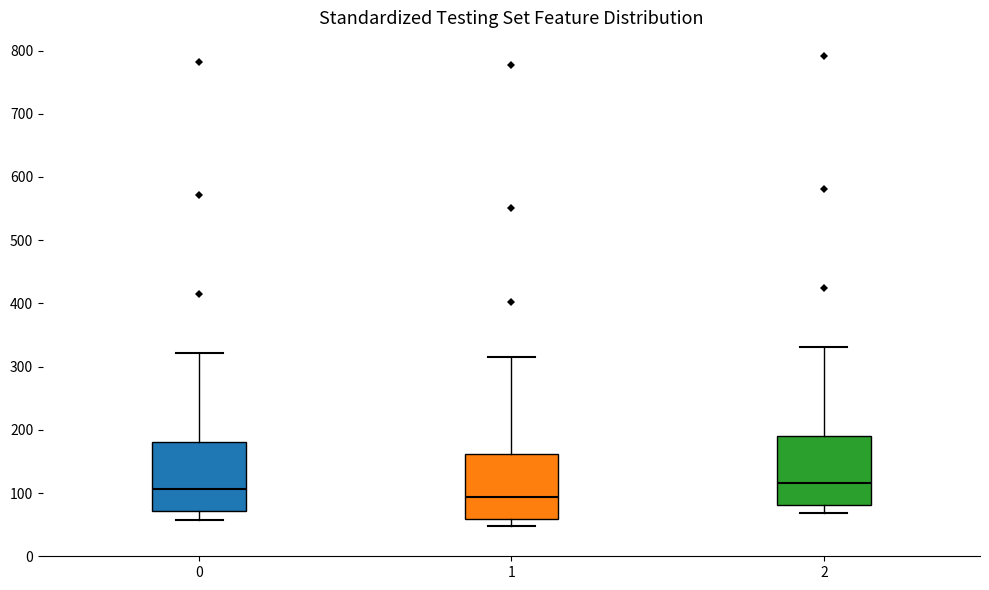

Which box has the highest median line?

2